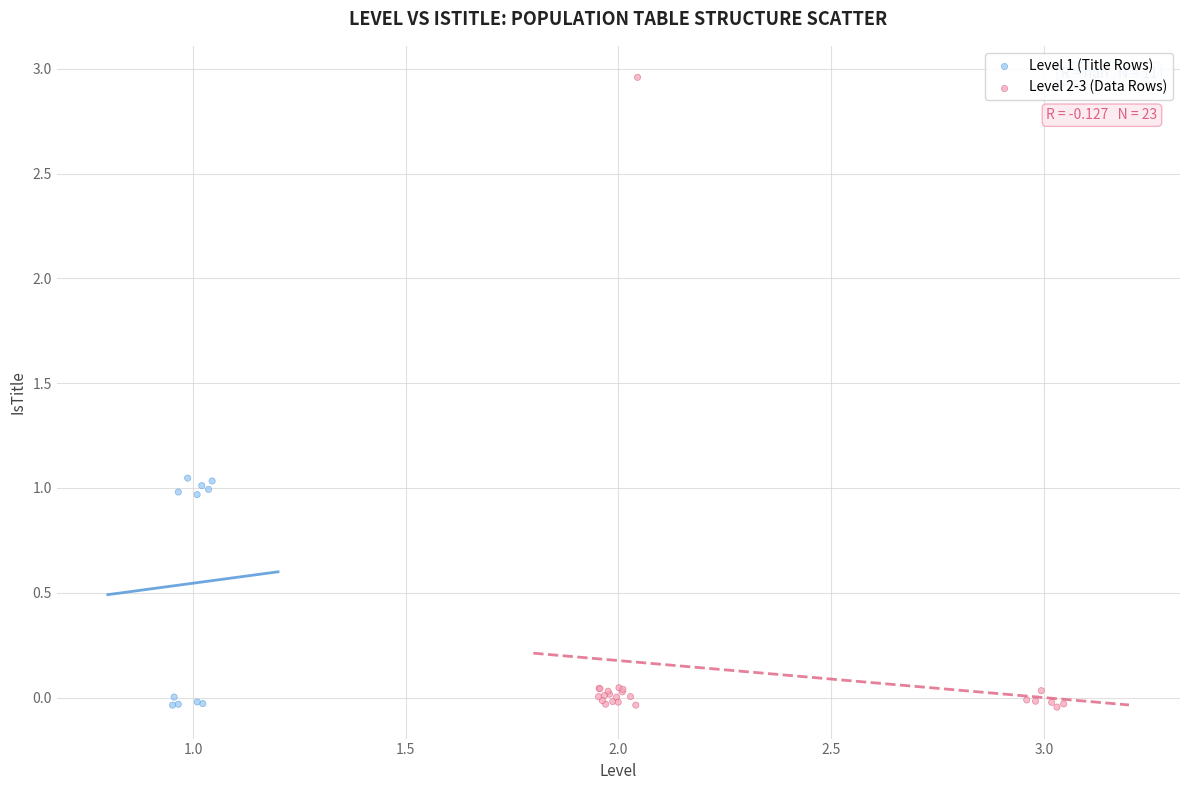

Which series reaches the maximum Y coordinate?

Level 2-3 (Data Rows)